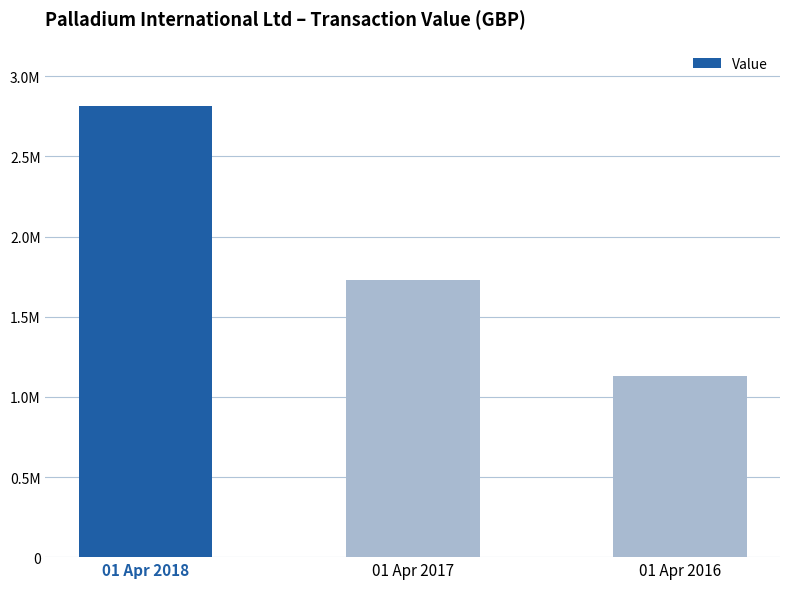

Reading right to left, extract all data points from this chart.

1128023	1728677	2812505